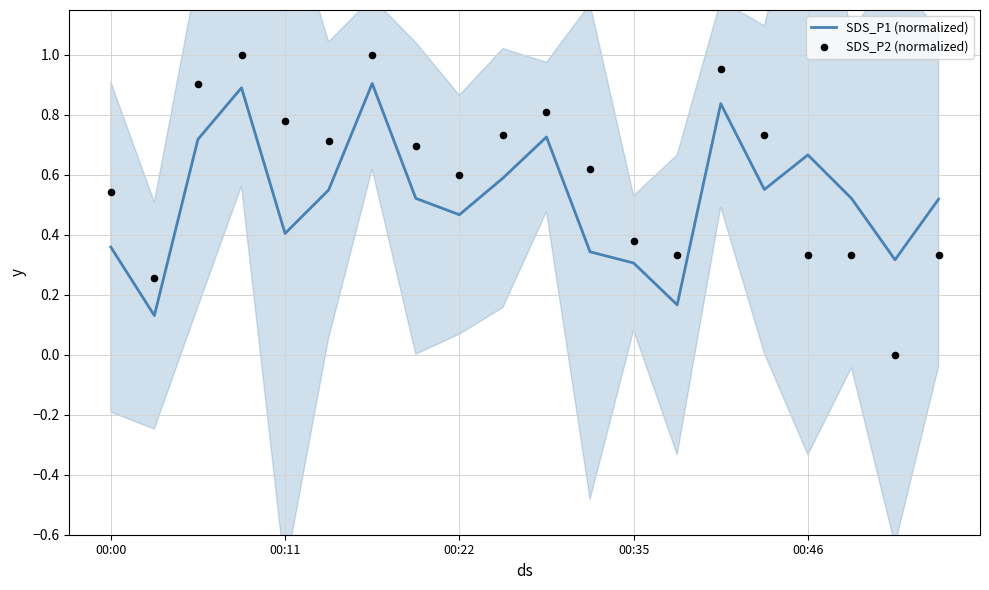

Is the value of SDS_P2 (normalized) at 8 greater than the value of SDS_P1 (normalized) at 6?

No